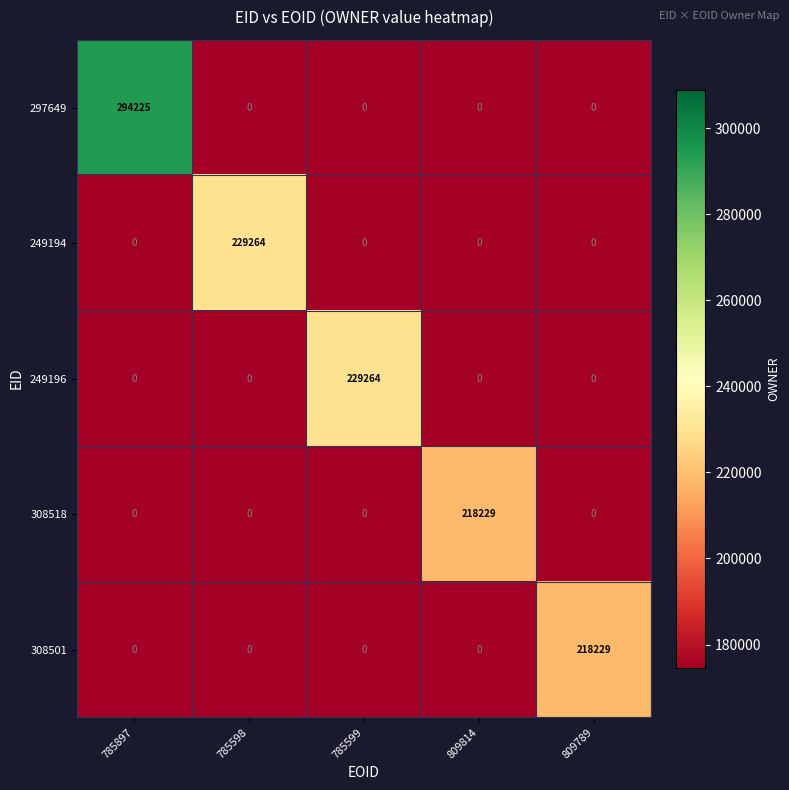

The 308518 series shows 0 at 785598. True or false?

True